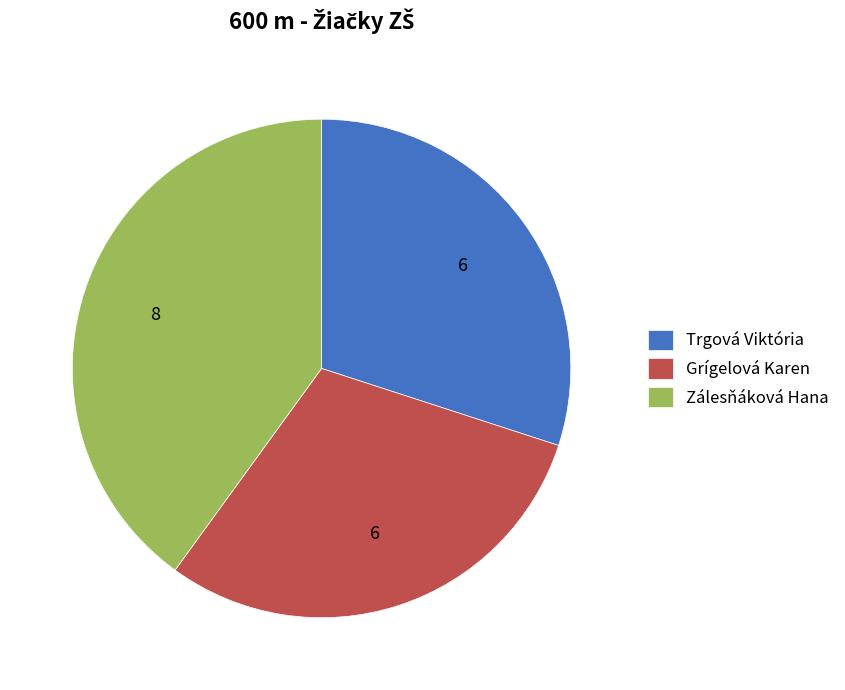

Is it true that Trgová Viktória is 30% of the pie?

True